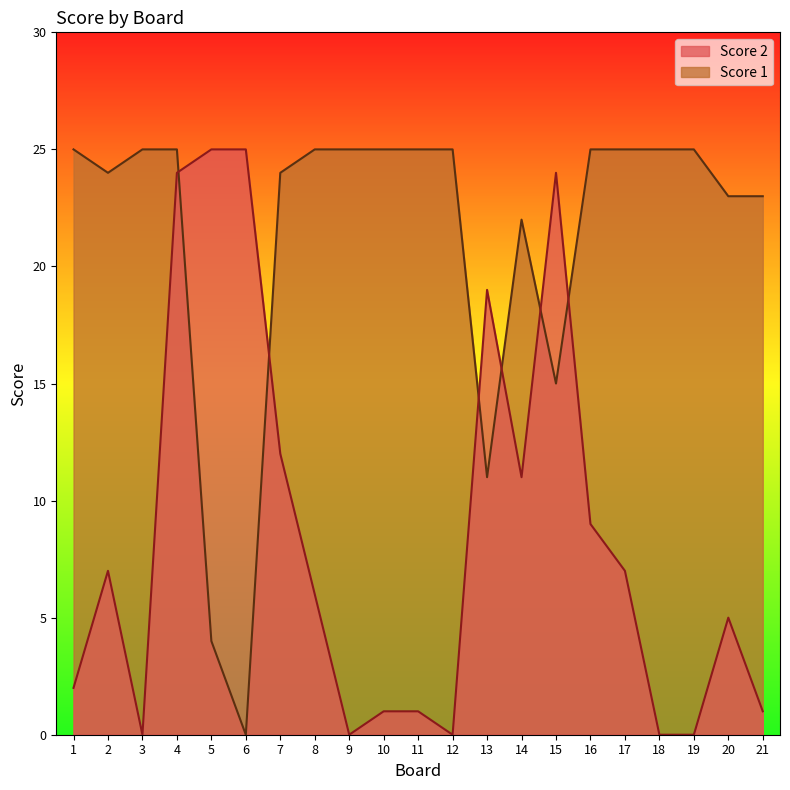

At how many categories does at least one series exceed 3?

21